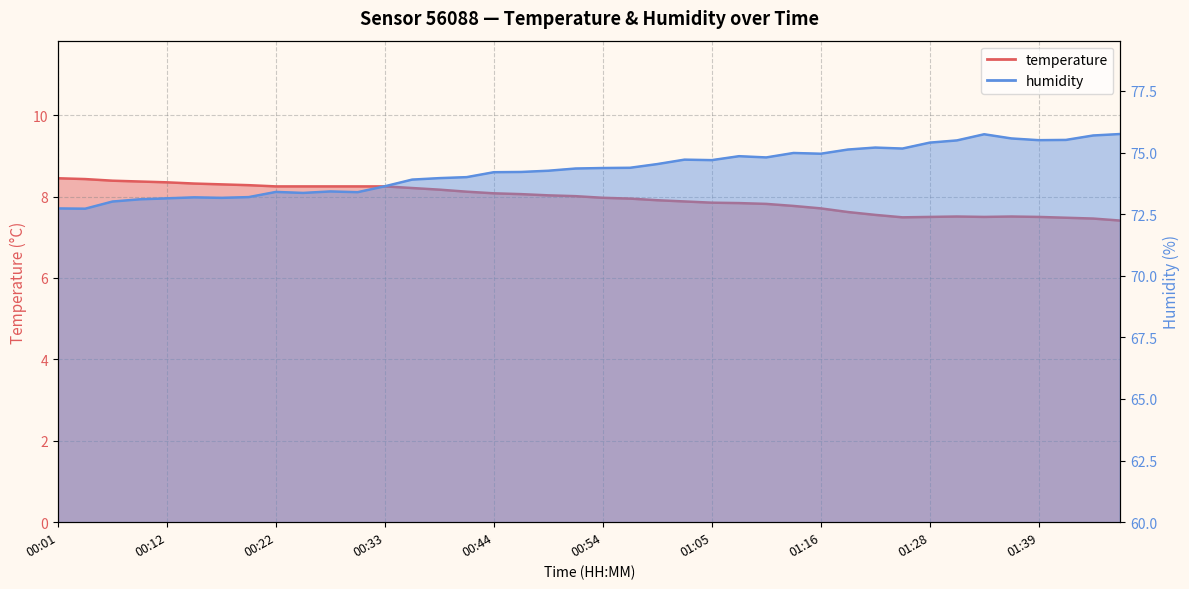

What is the label of the 33rd point from the left?

01:28